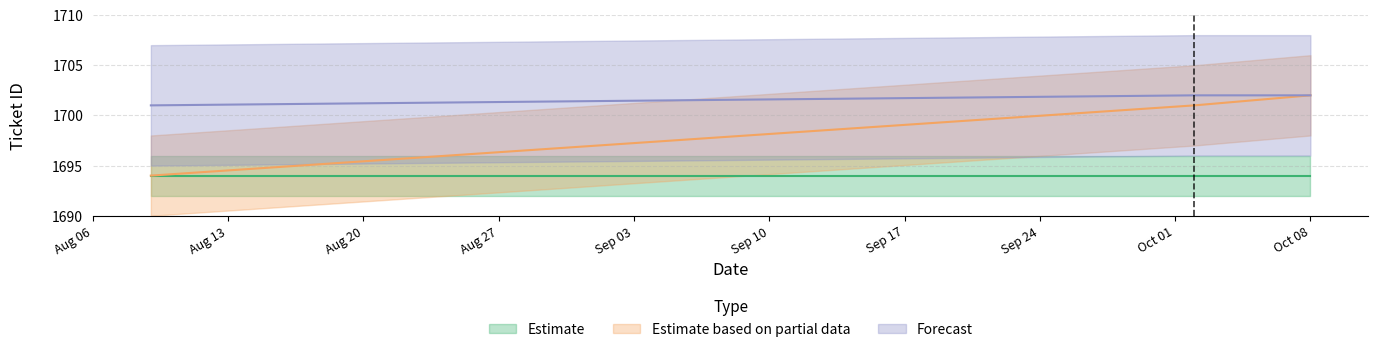

Does the chart have visible grid lines?

Yes